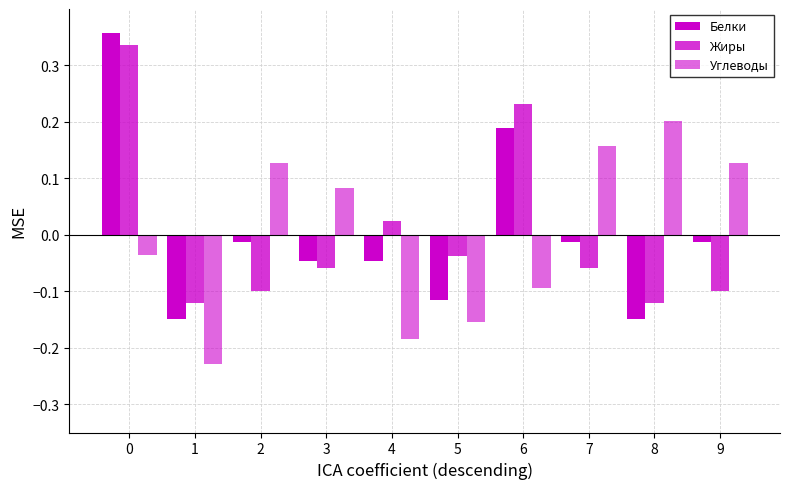

How many categories are shown in the chart?

10